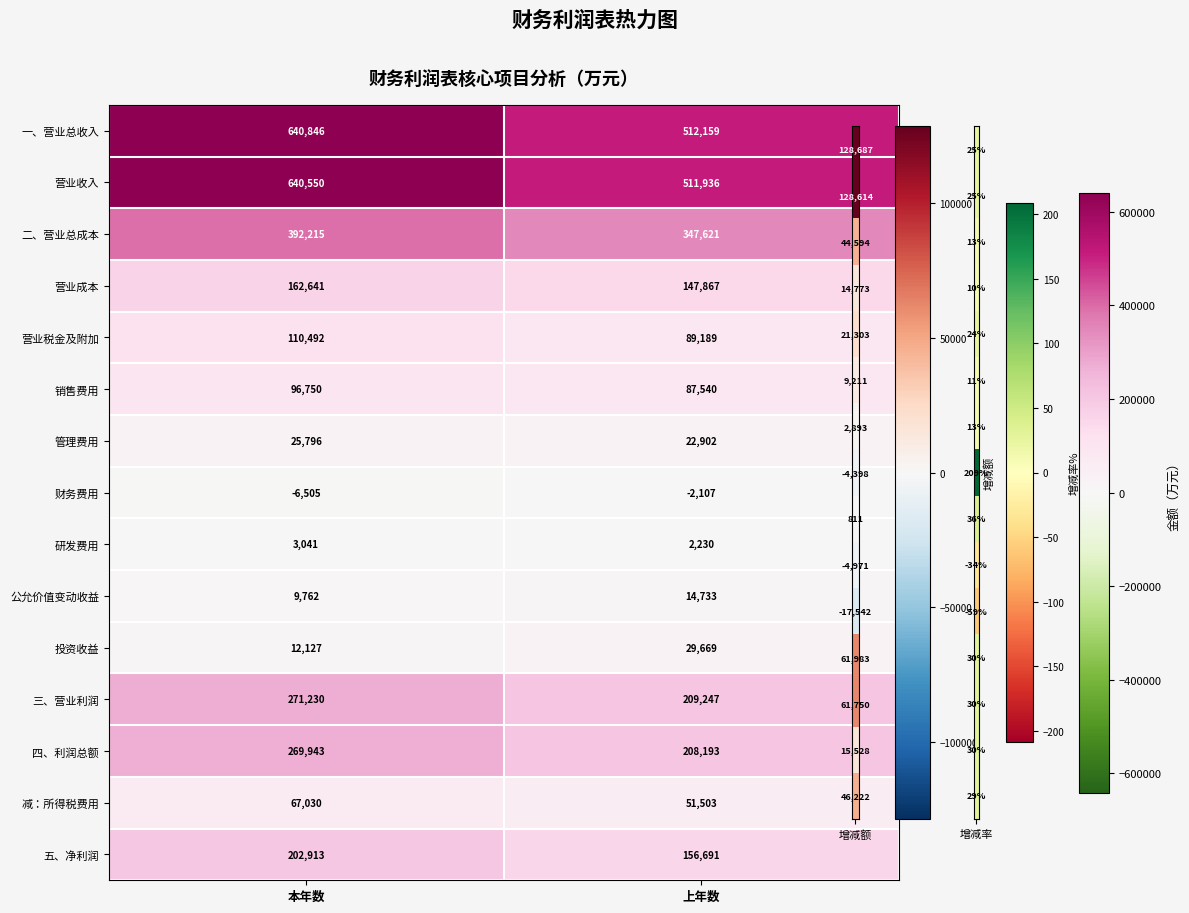

What is the lowest value of the 公允价值变动收益 series?

9762